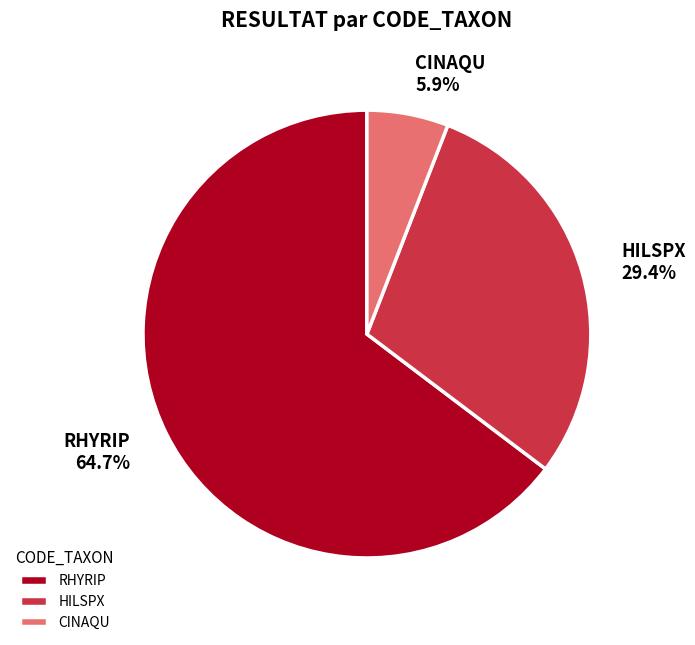

Which category has the biggest portion of the pie?

RHYRIP